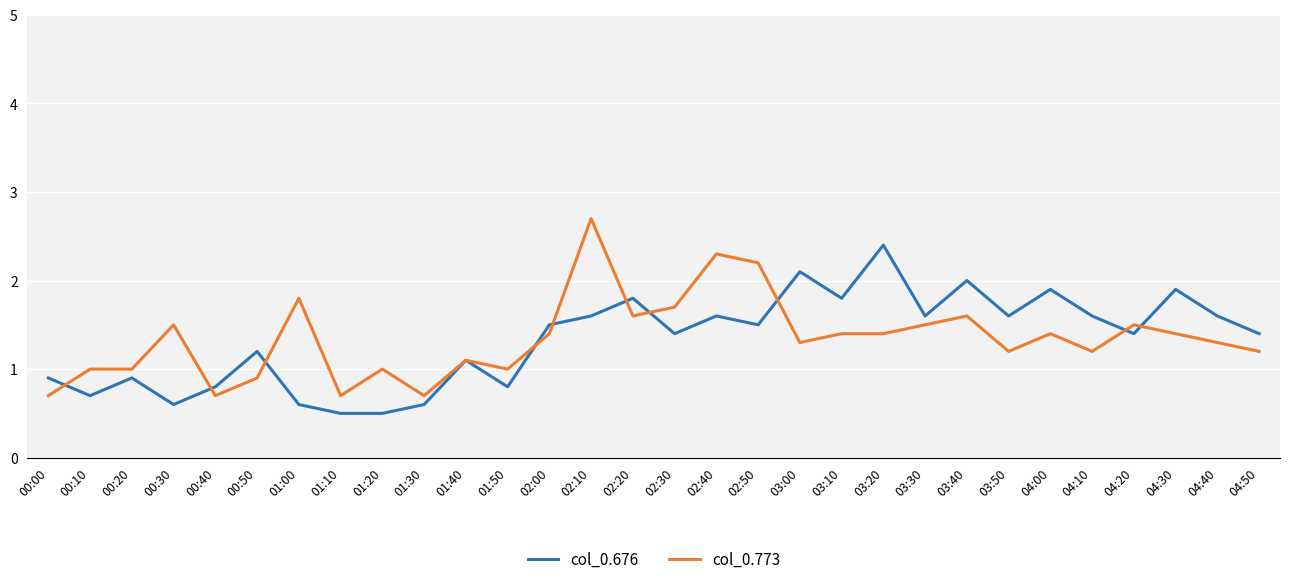

Is it true that col_0.676 equals 0.5 at 01:10?

True